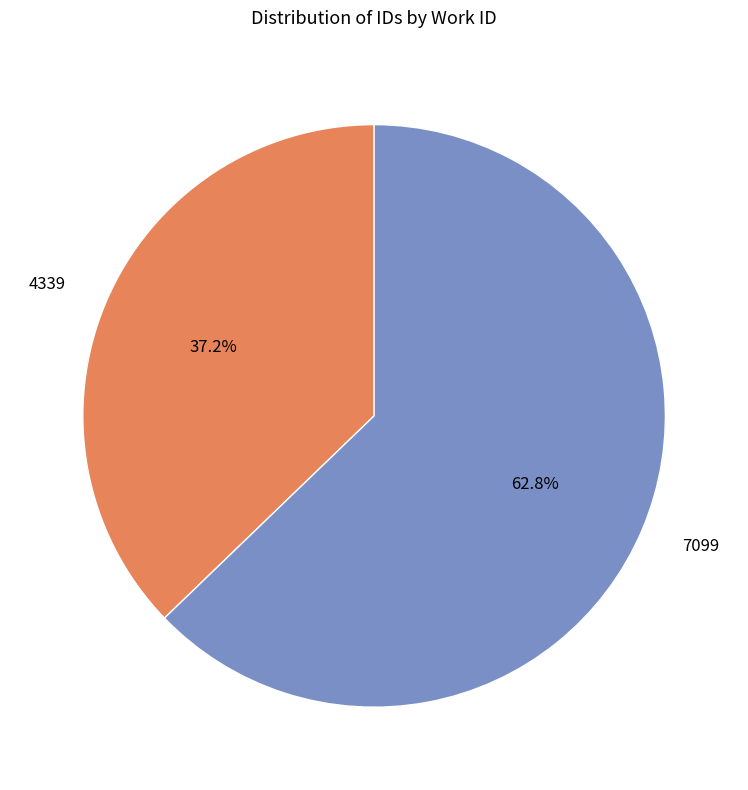

Which slice represents more than half of the pie?

7099